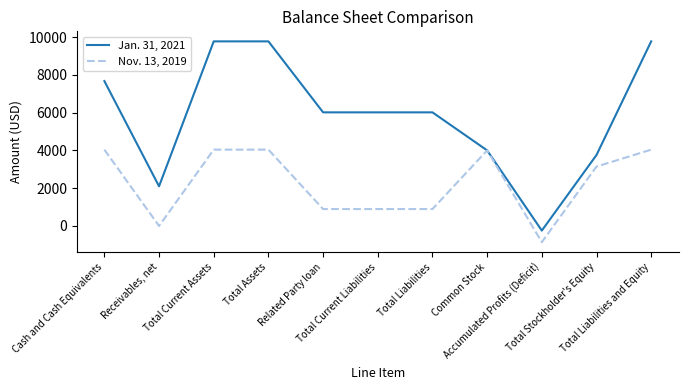

What position from the left is Total Assets?

4